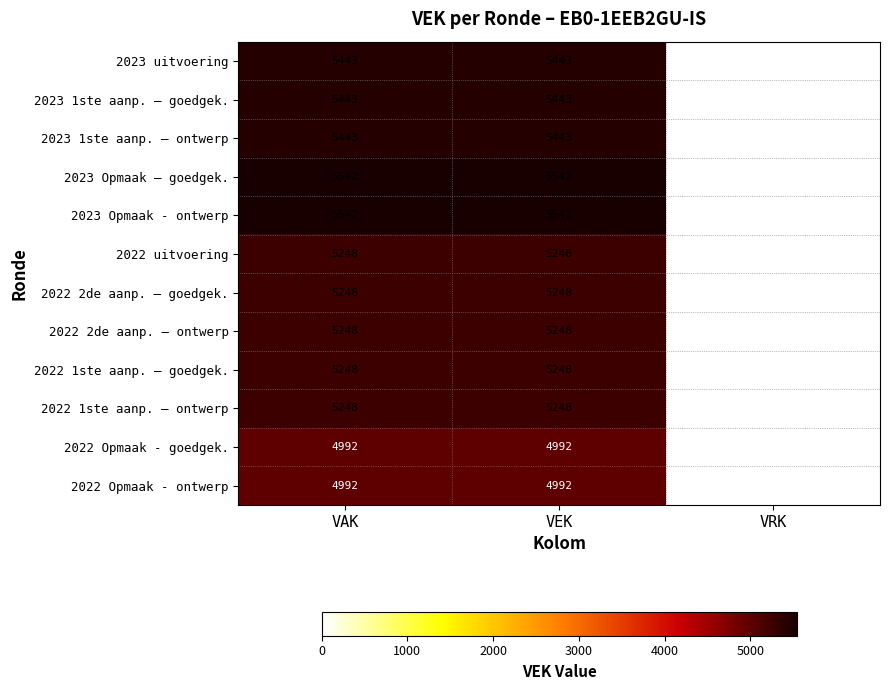

What is the total value across all series at VAK?

63637